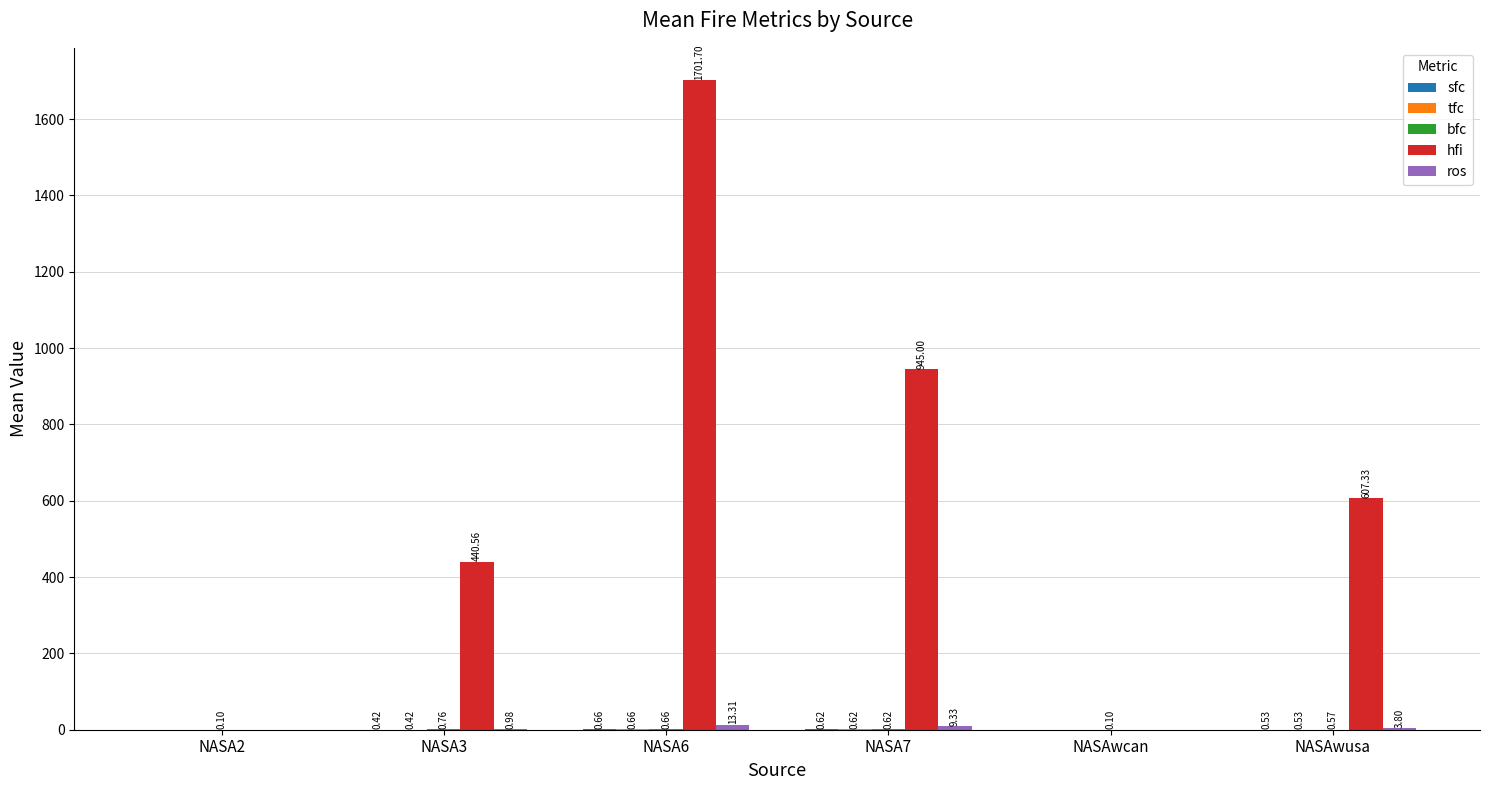

Between NASA2 and NASAwusa, which series saw the biggest shift?

hfi